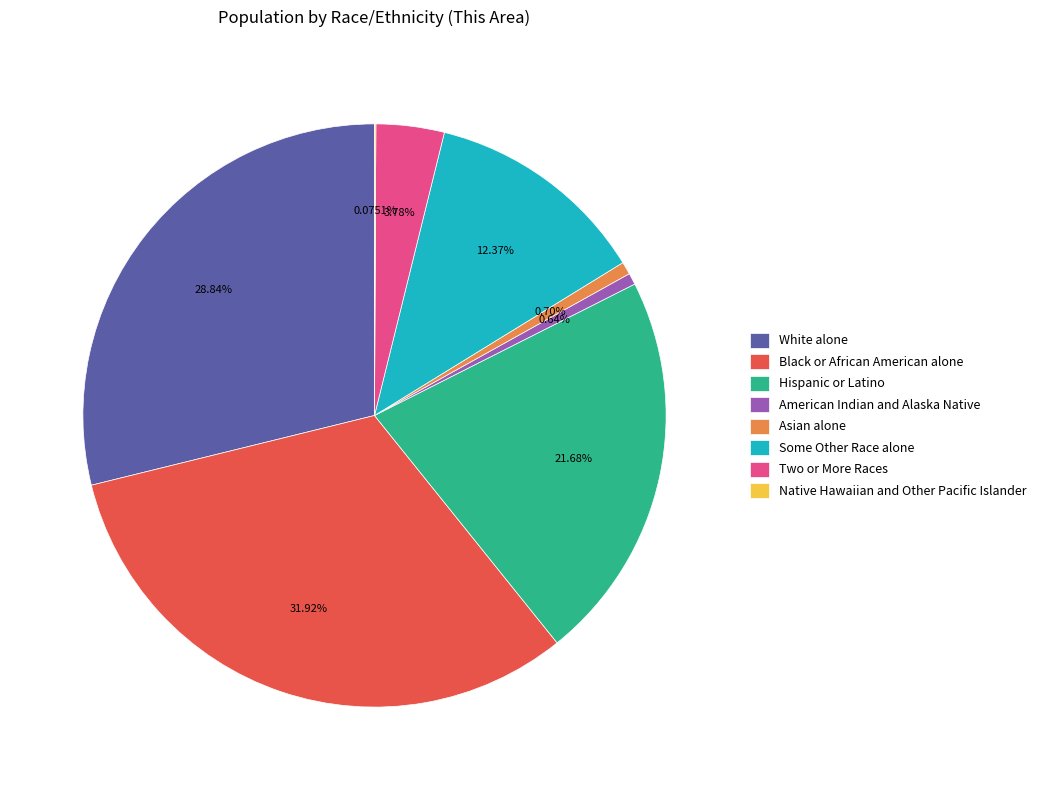

Between American Indian and Alaska Native and Black or African American alone, which is larger?

Black or African American alone